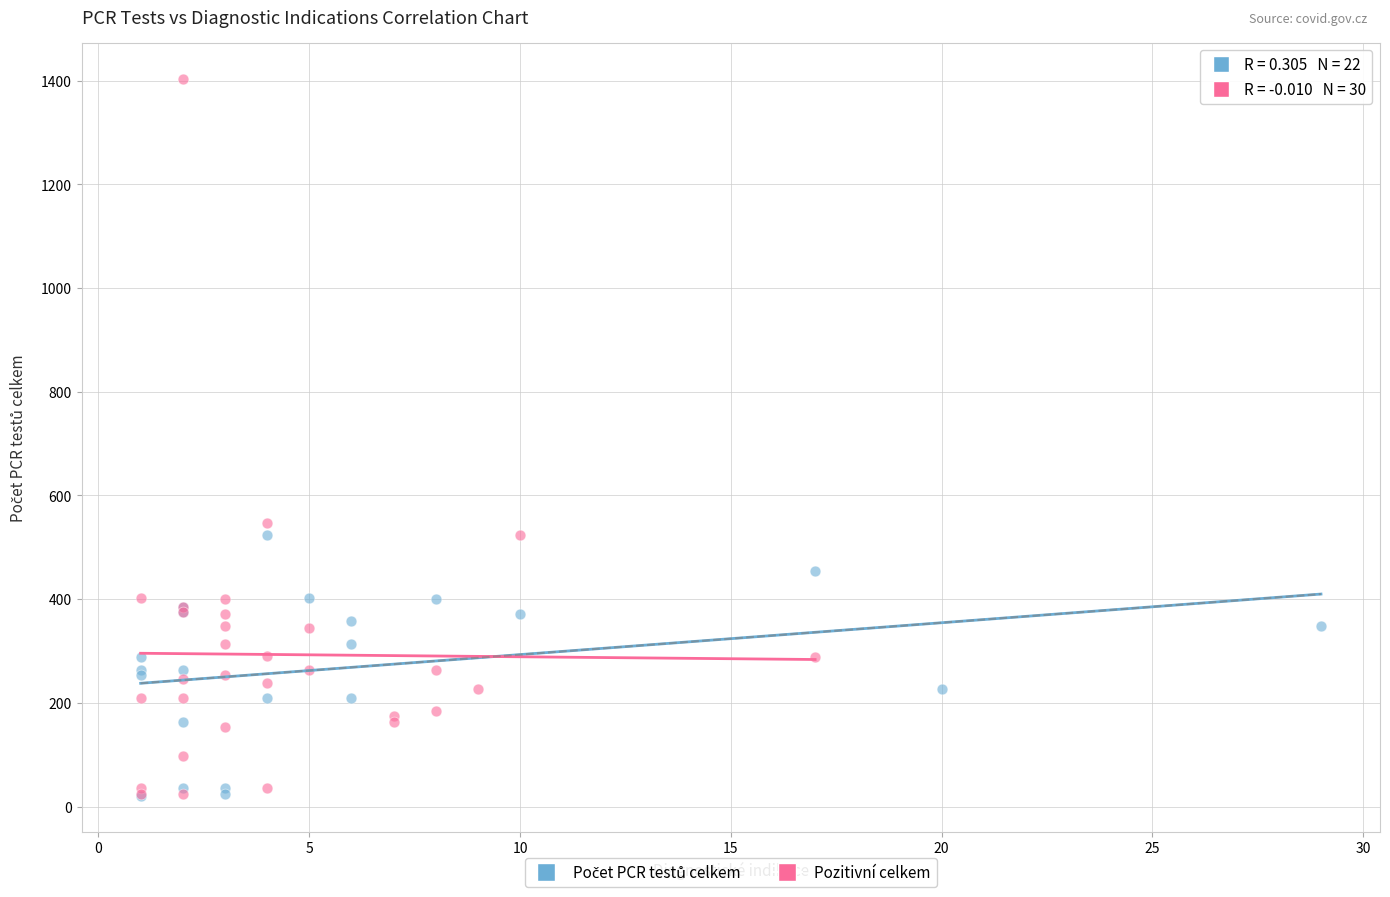

Which series reaches the maximum Y coordinate?

Pozitivní celkem